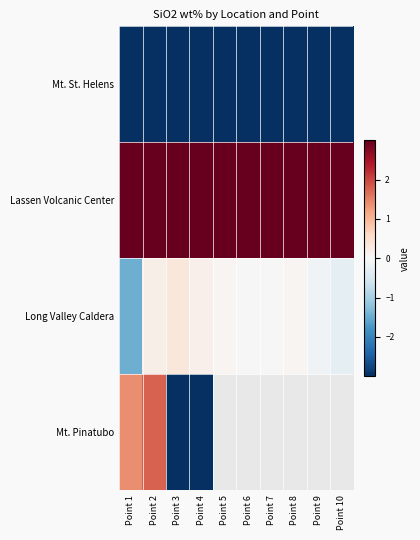

Reading left to right, extract all data points from this chart.

Mt. St. Helens: Point 1=-4.5	Point 2=-4.5	Point 3=-4.6	Point 4=-4.2	Point 5=-4.3	Point 6=-3.7	Point 7=-3.9	Point 8=-3.9	Point 9=-3.7	Point 10=-4.0
Lassen Volcanic Center: Point 1=4.4	Point 2=4.7	Point 3=5.0	Point 4=4.2	Point 5=4.4	Point 6=5.1	Point 7=4.9	Point 8=5.1	Point 9=4.2	Point 10=5.4
Long Valley Caldera: Point 1=-1.5	Point 2=0.2	Point 3=0.3	Point 4=0.2	Point 5=0.0	Point 6=0.0	Point 7=0.0	Point 8=0.1	Point 9=-0.1	Point 10=-0.3
Mt. Pinatubo: Point 1=1.4	Point 2=1.8	Point 3=-4.1	Point 4=-4.2	Point 5=0.0	Point 6=0.0	Point 7=0.0	Point 8=0.0	Point 9=0.0	Point 10=0.0